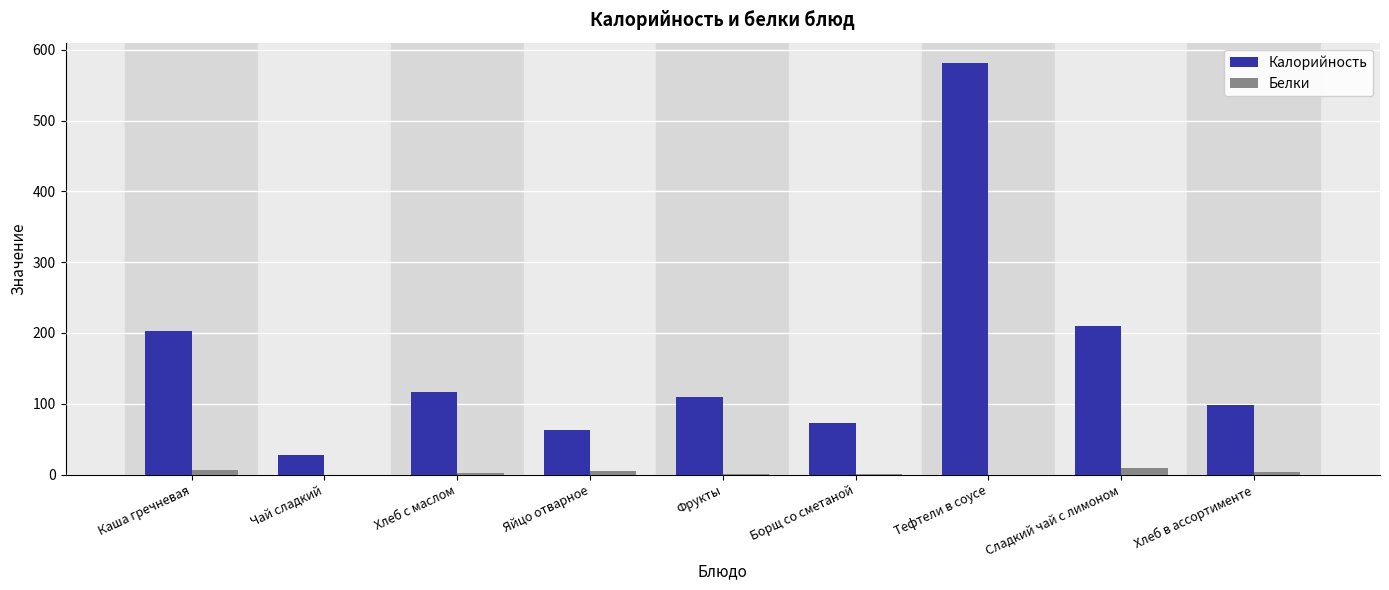

At which label does Белки first exceed 2?

Каша гречневая